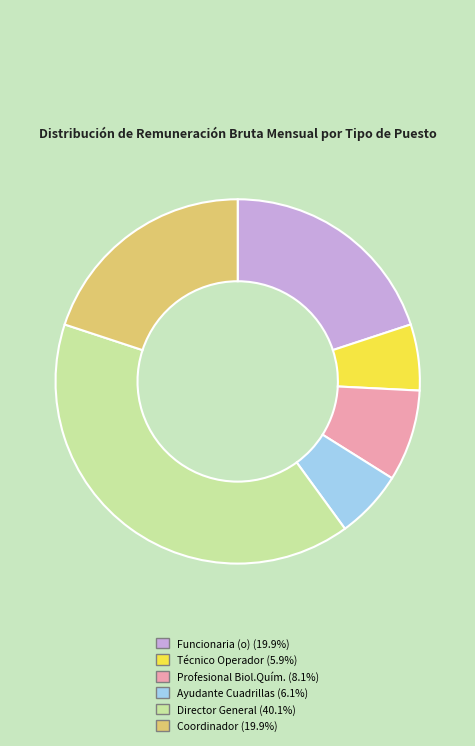

Is there a majority slice in this chart?

No